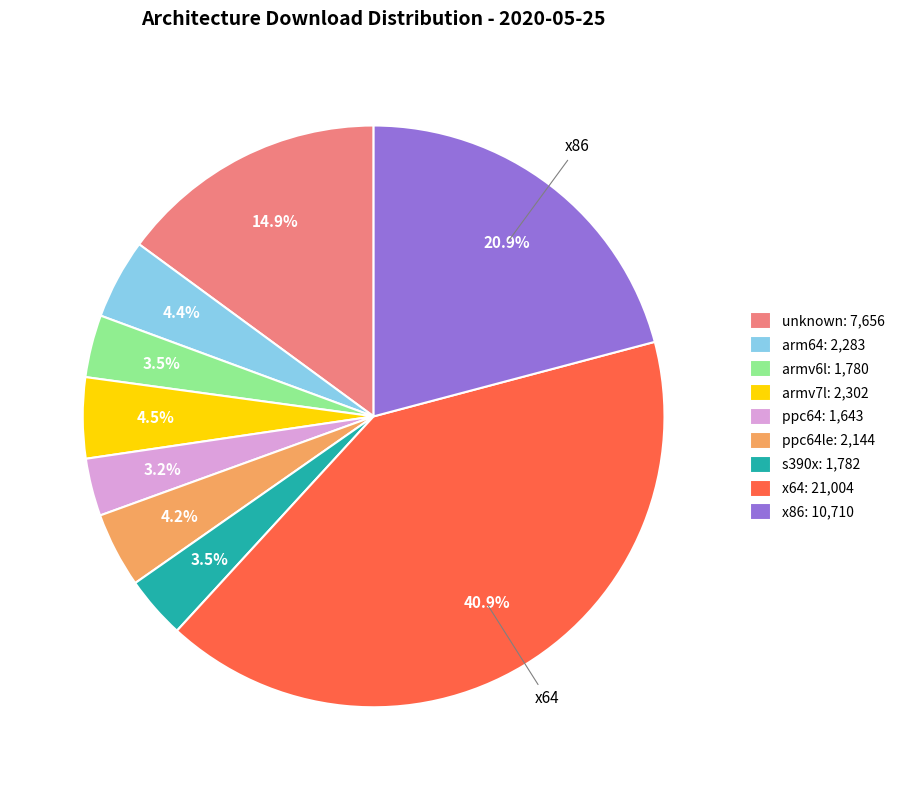

Which slice is the largest?

x64: 21,004